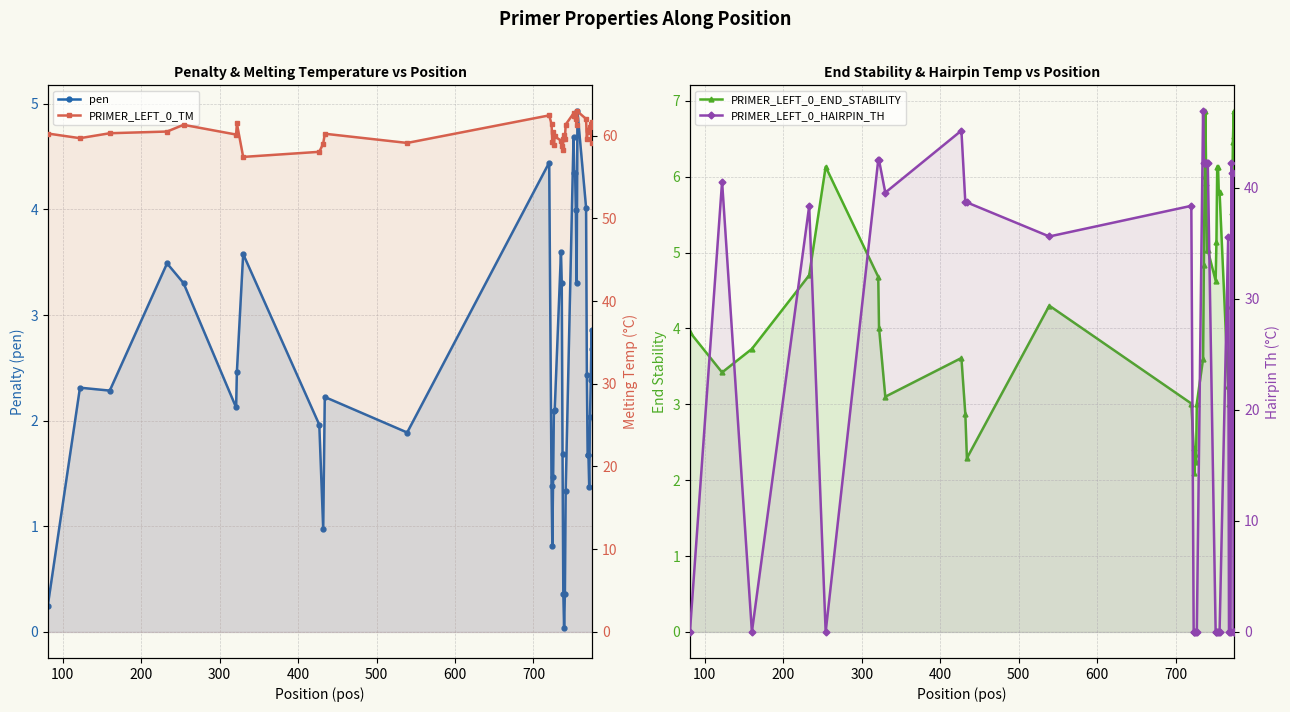

True or false: pen and PRIMER_LEFT_0_HAIRPIN_TH intersect in this chart.

True